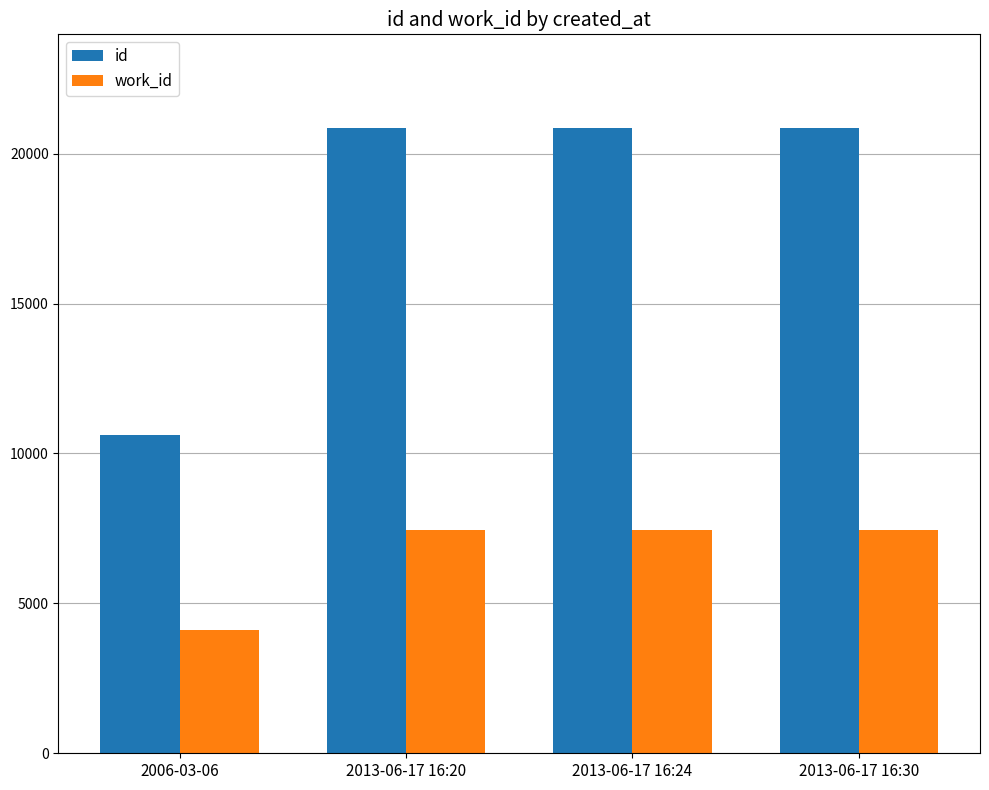

What is the label of the 3rd bar from the right?

2013-06-17 16:20